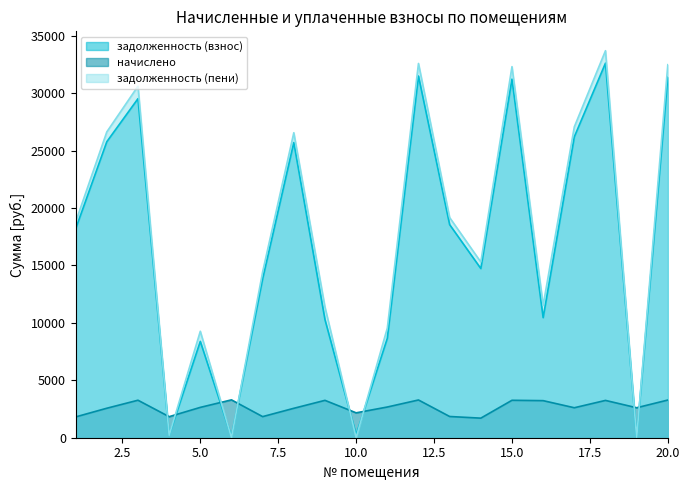

What is the value of the задолженность (взнос) point at the 13th from the left?

18559.1